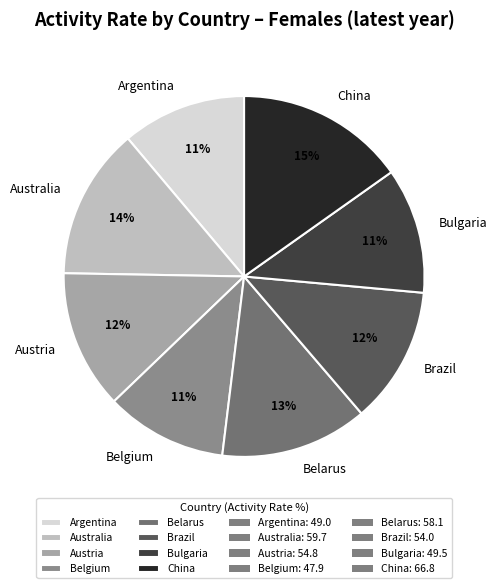

Which slice is the largest?

China